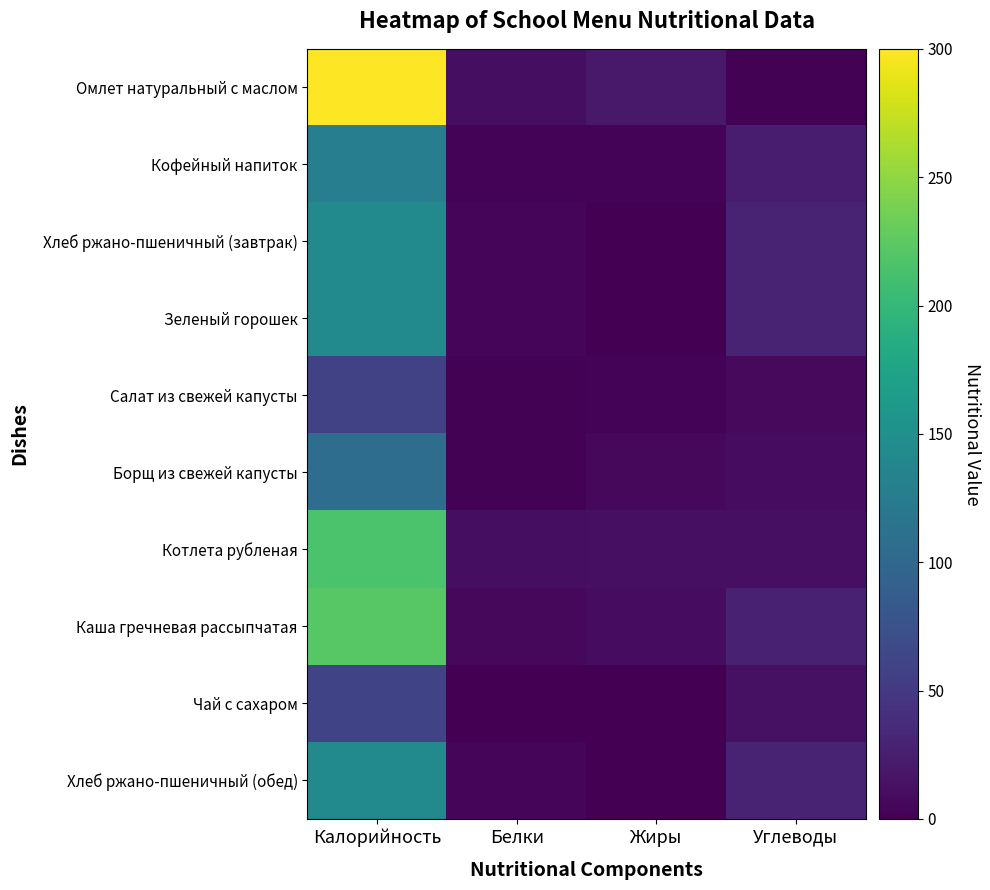

Count the number of categories in the chart.

4